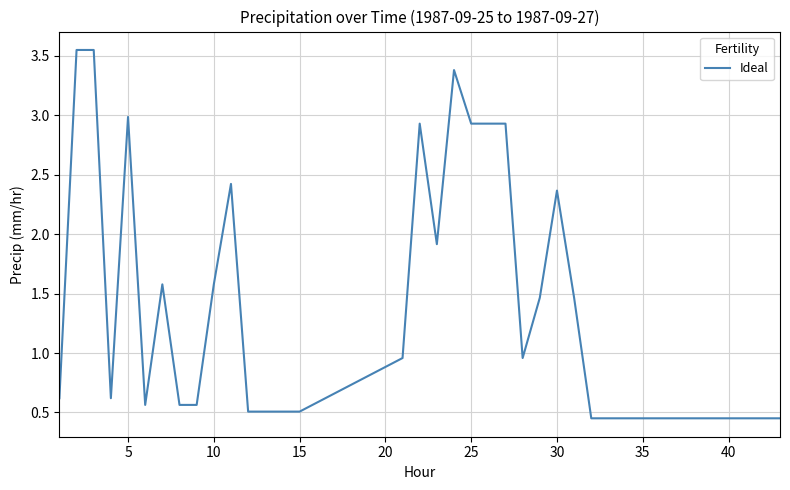

What is the difference between the maximum and minimum values?

3.1